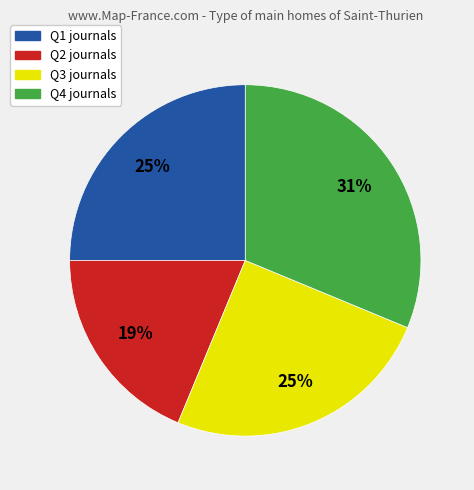

How many segments does this pie chart have?

4